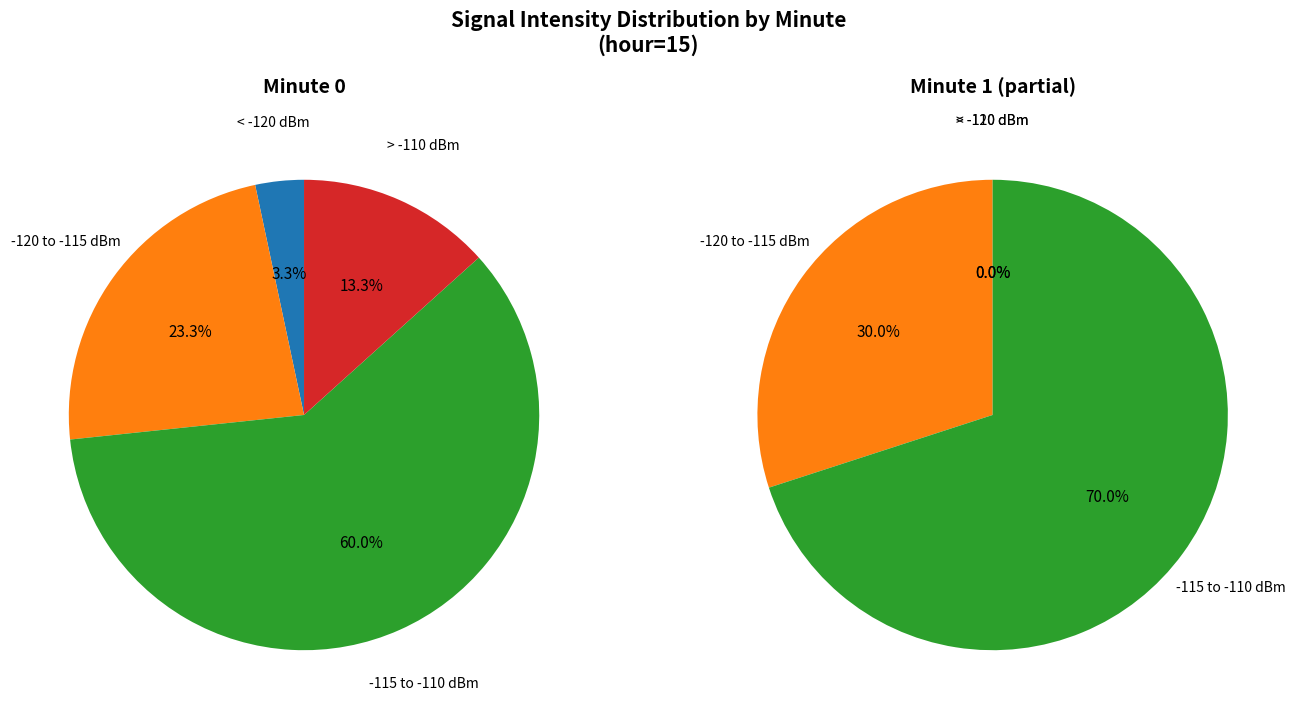

Count the number of slices in the pie.

4